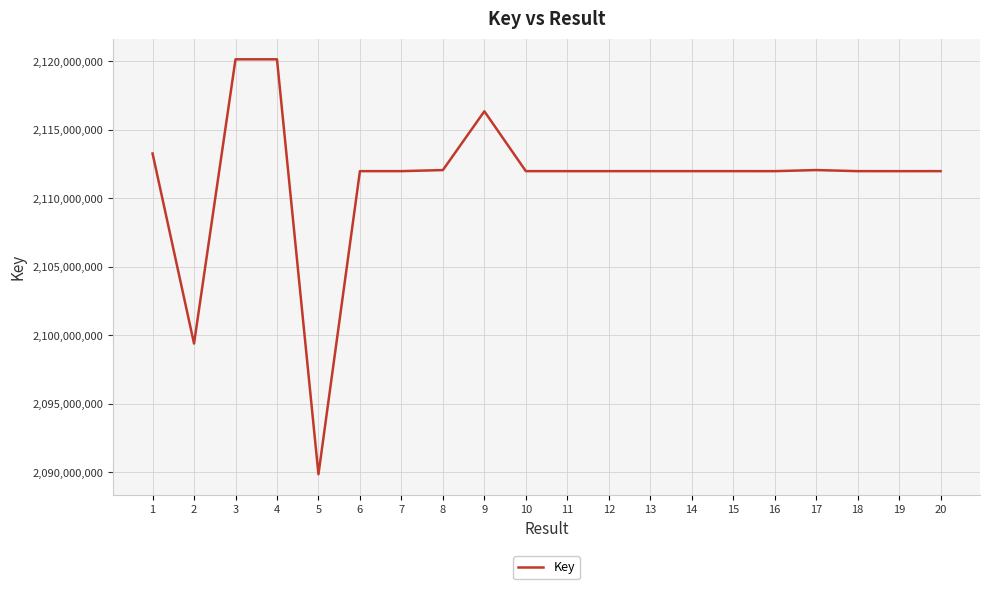

True or false: the data shows 2113263708 at 1.

True